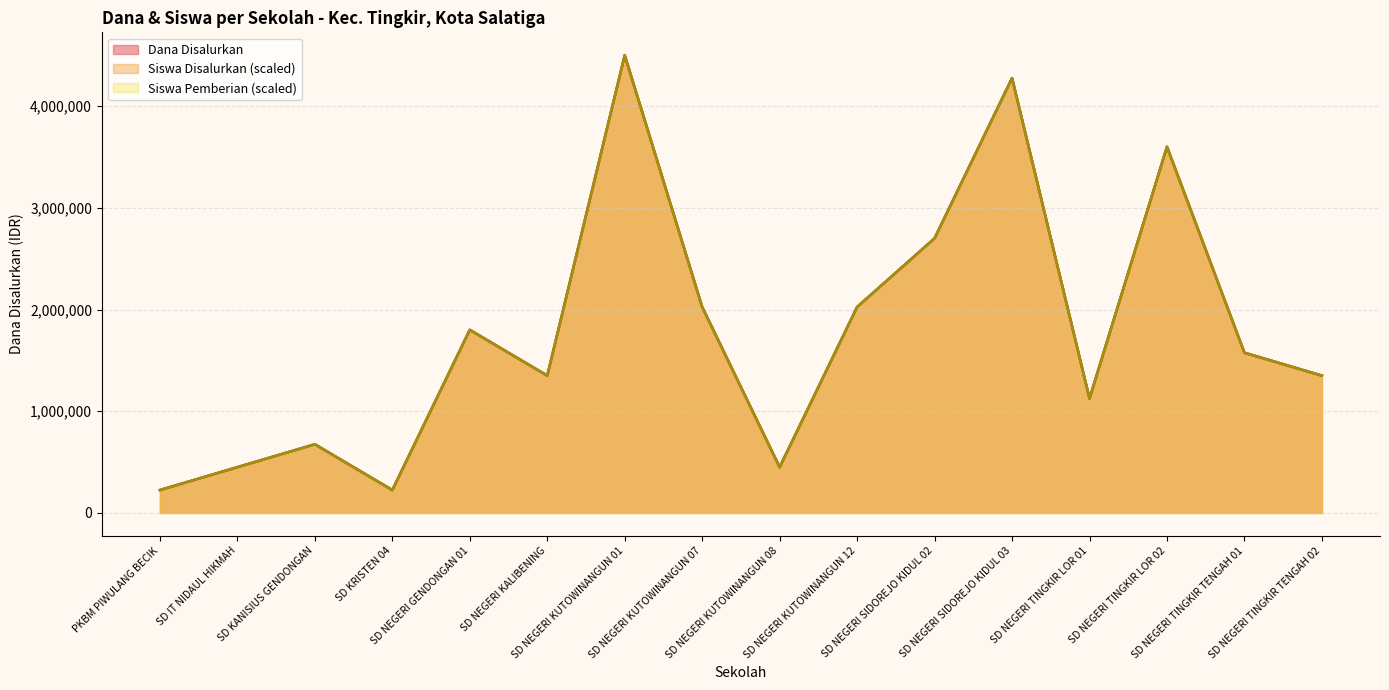

At which category is the sum across all series the highest?

SD NEGERI KUTOWINANGUN 01